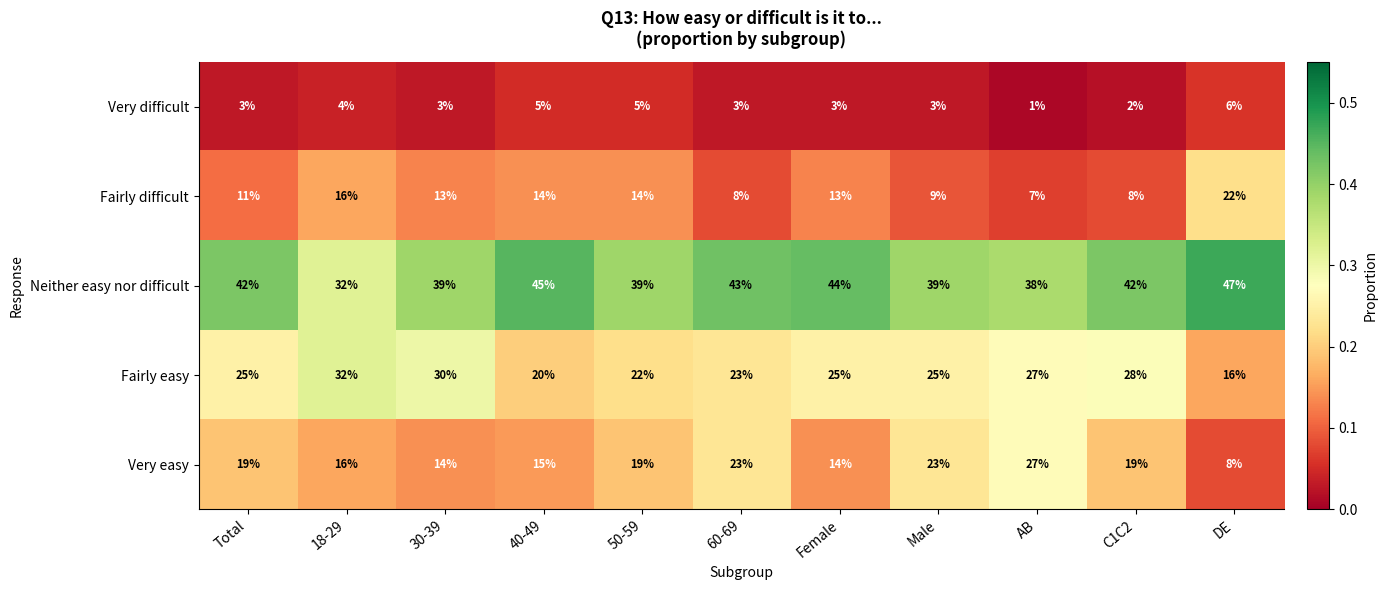

Between 40-49 and 50-59, which series saw the biggest shift?

Neither easy nor difficult